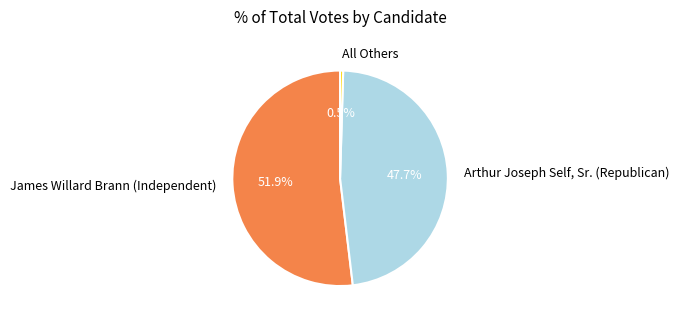

Is there any slice that represents more than half of the pie?

Yes